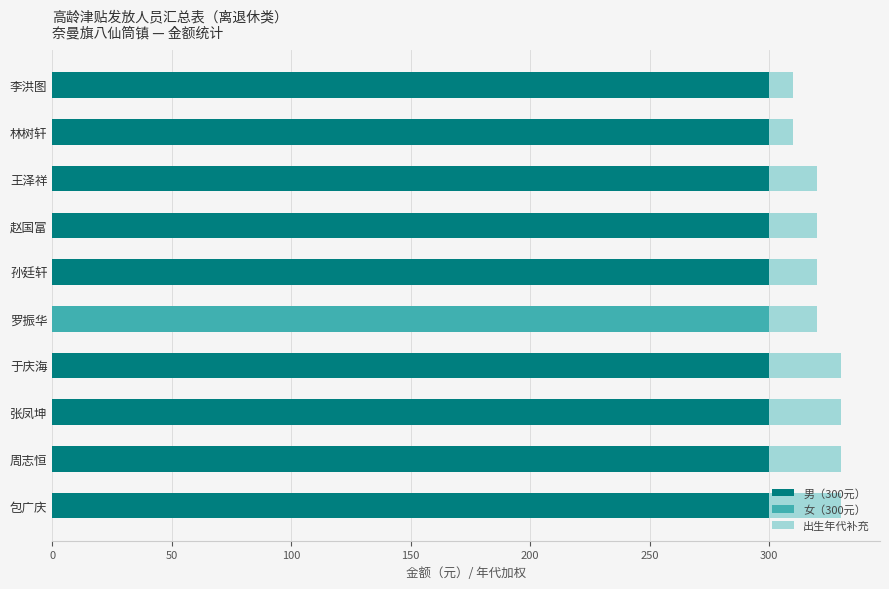

What is the total value across all series at 李洪图?

310